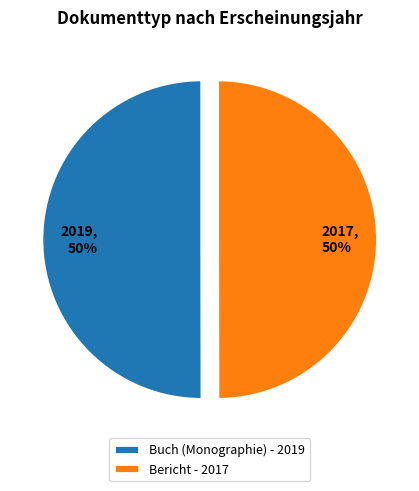

Do 2017, 50% and 2019, 50% together represent more than half of the pie?

Yes